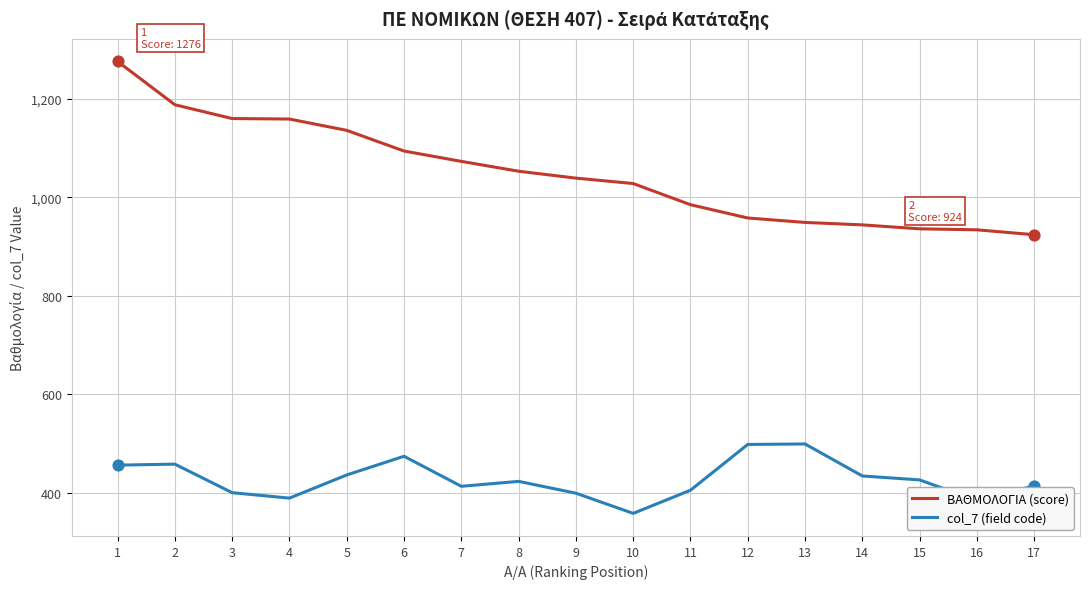

Between 2 and 4, which series saw the biggest shift?

col_7 (field code)